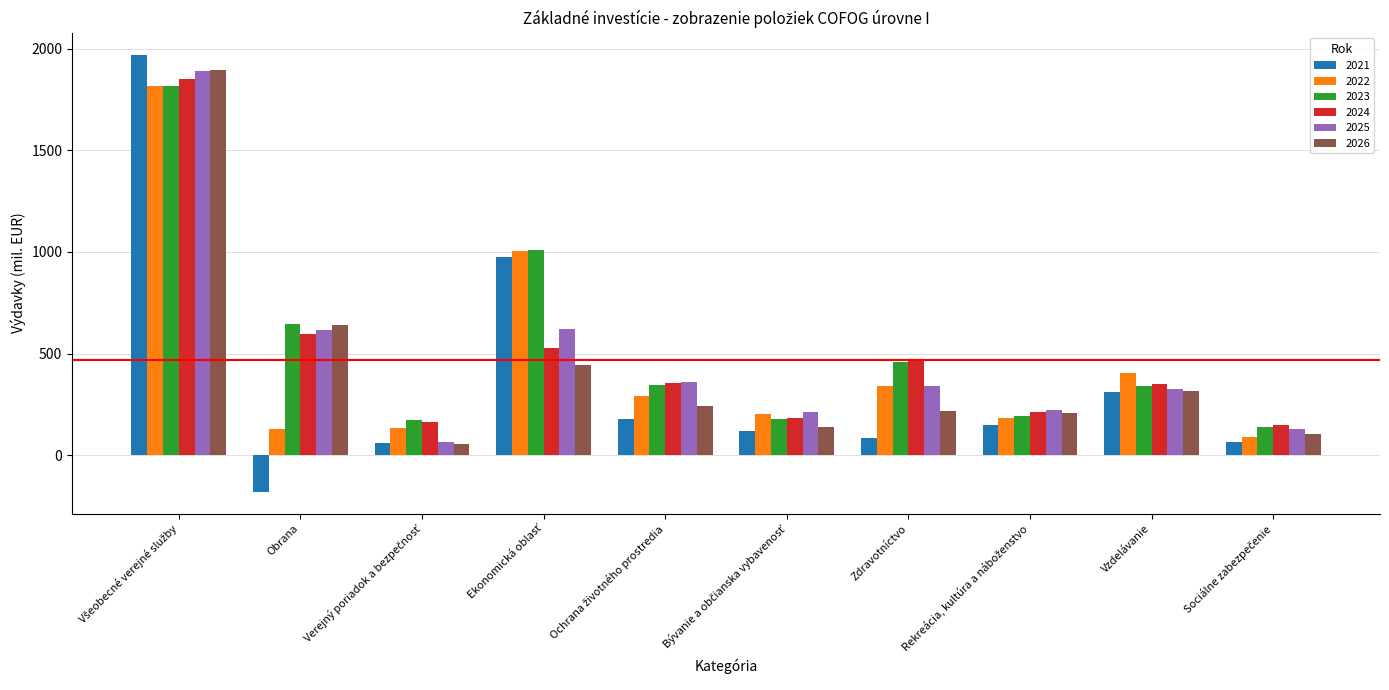

What is the difference between the highest and lowest values at Obrana?

825.7